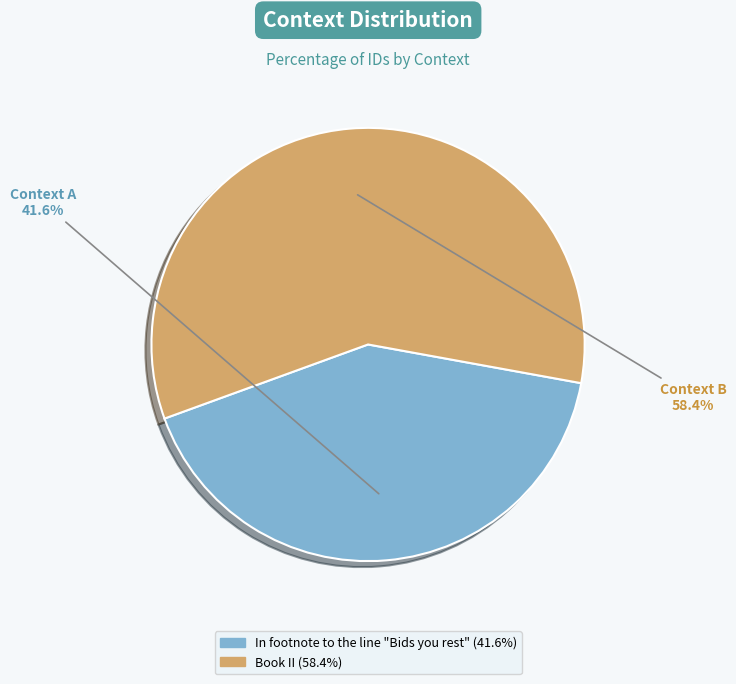

What is the largest slice in the pie chart?

Book II